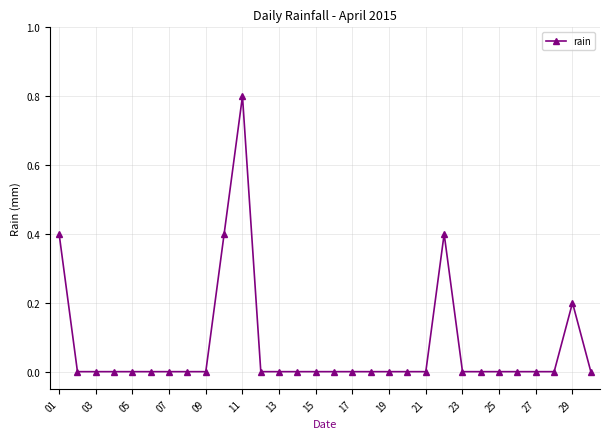

True or false: the data has more than 0 interior local peaks.

True